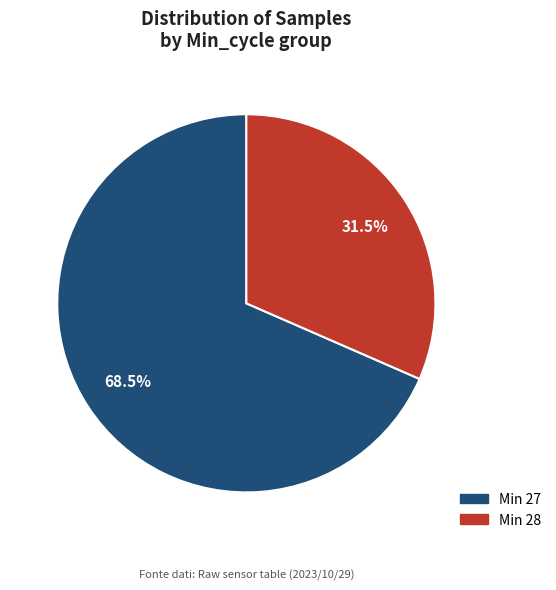

Is there a majority slice in this chart?

Yes